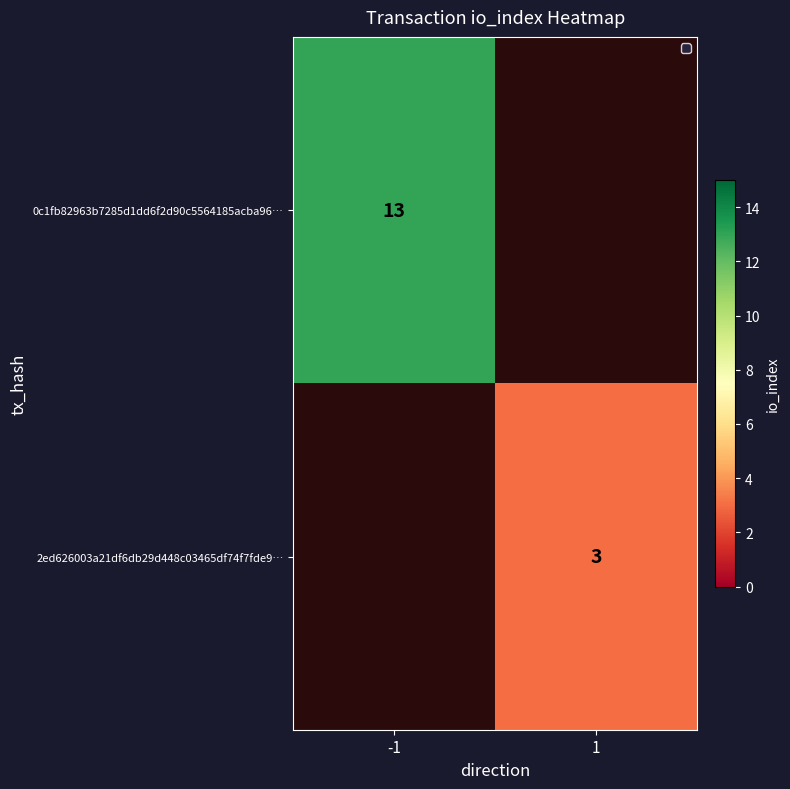

Is it true that 2ed626003a21df6db29d448c03465df74f7fde9… equals 3 at 1?

True